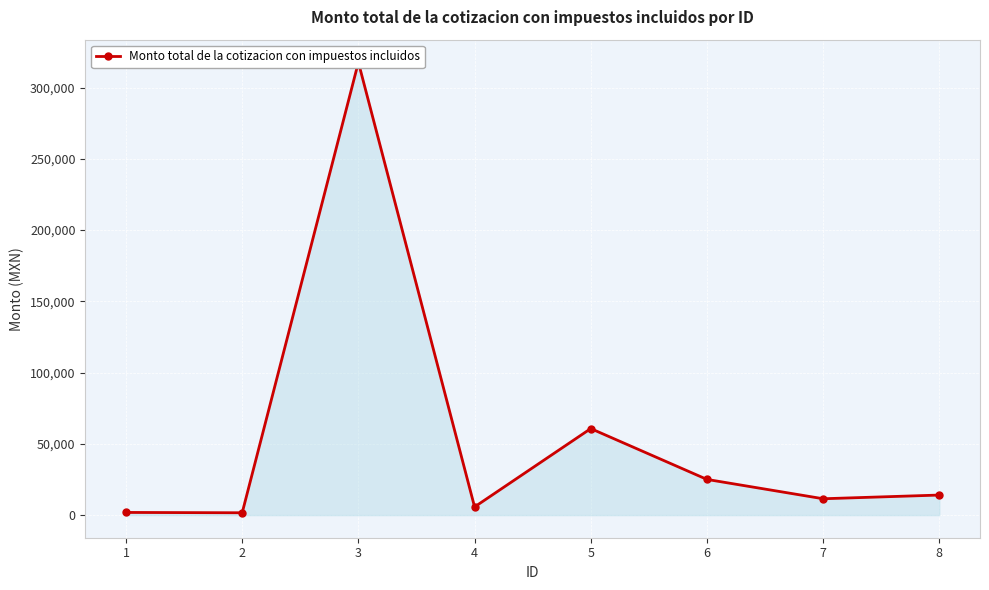

The value at 2 is 1624.0. True or false?

True